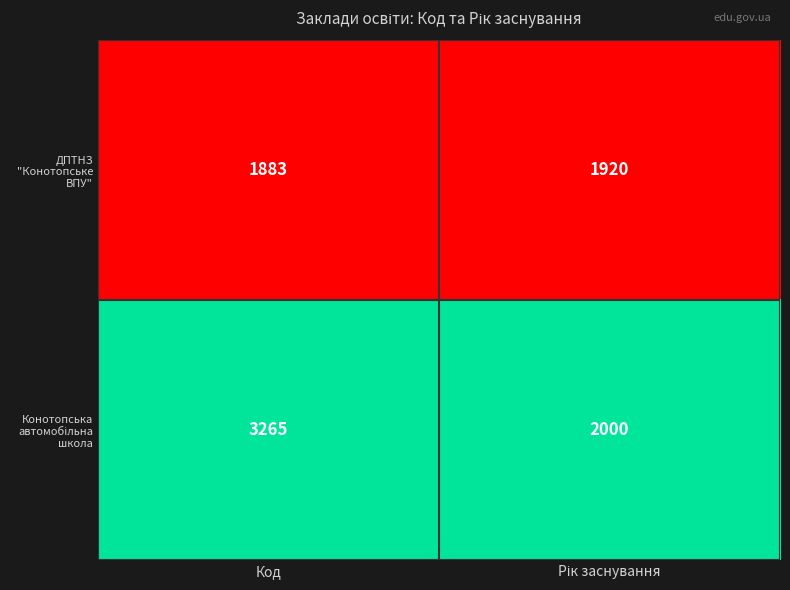

At which category is the sum across all series the highest?

Код